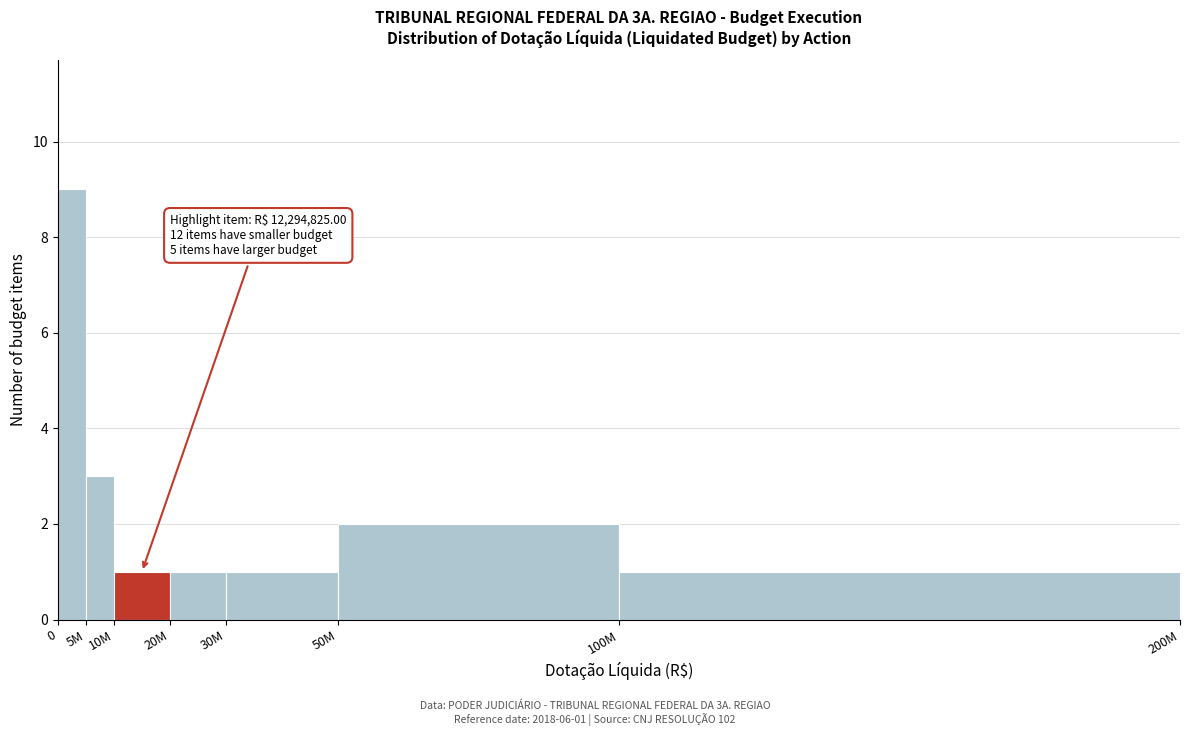

Reading left to right, transcribe all the data shown in this chart.

0=9	5M=3	10M=1	20M=1	30M=1	50M=2	100M=1